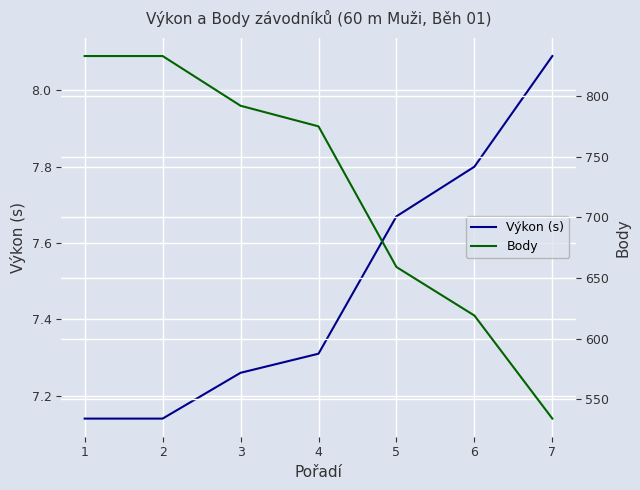

At which label does Body first exceed 775?

1